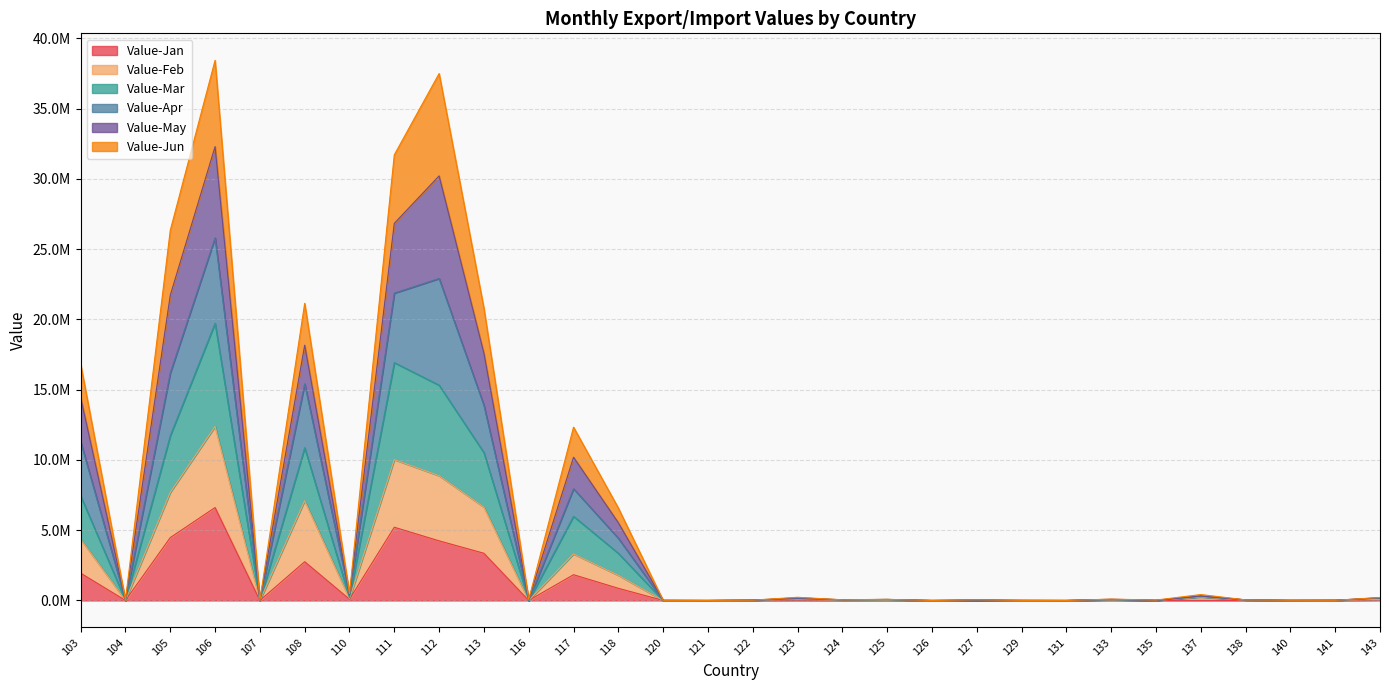

Does the chart have visible grid lines?

Yes